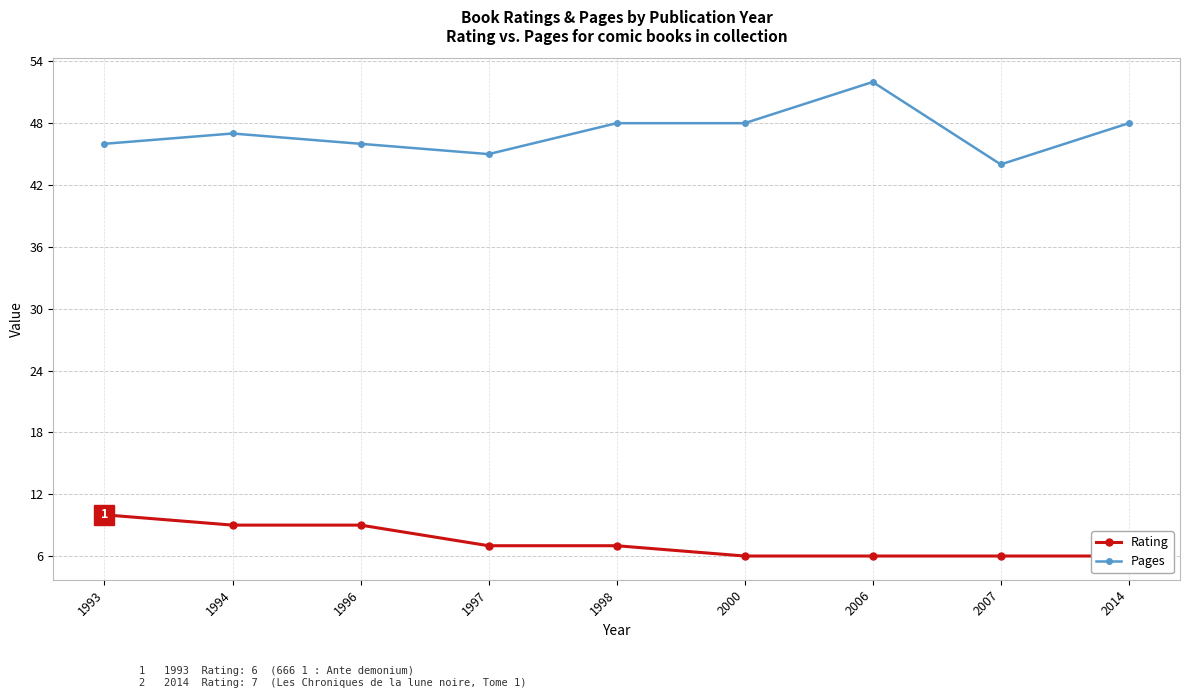

True or false: Pages and Rating cross at least once.

False